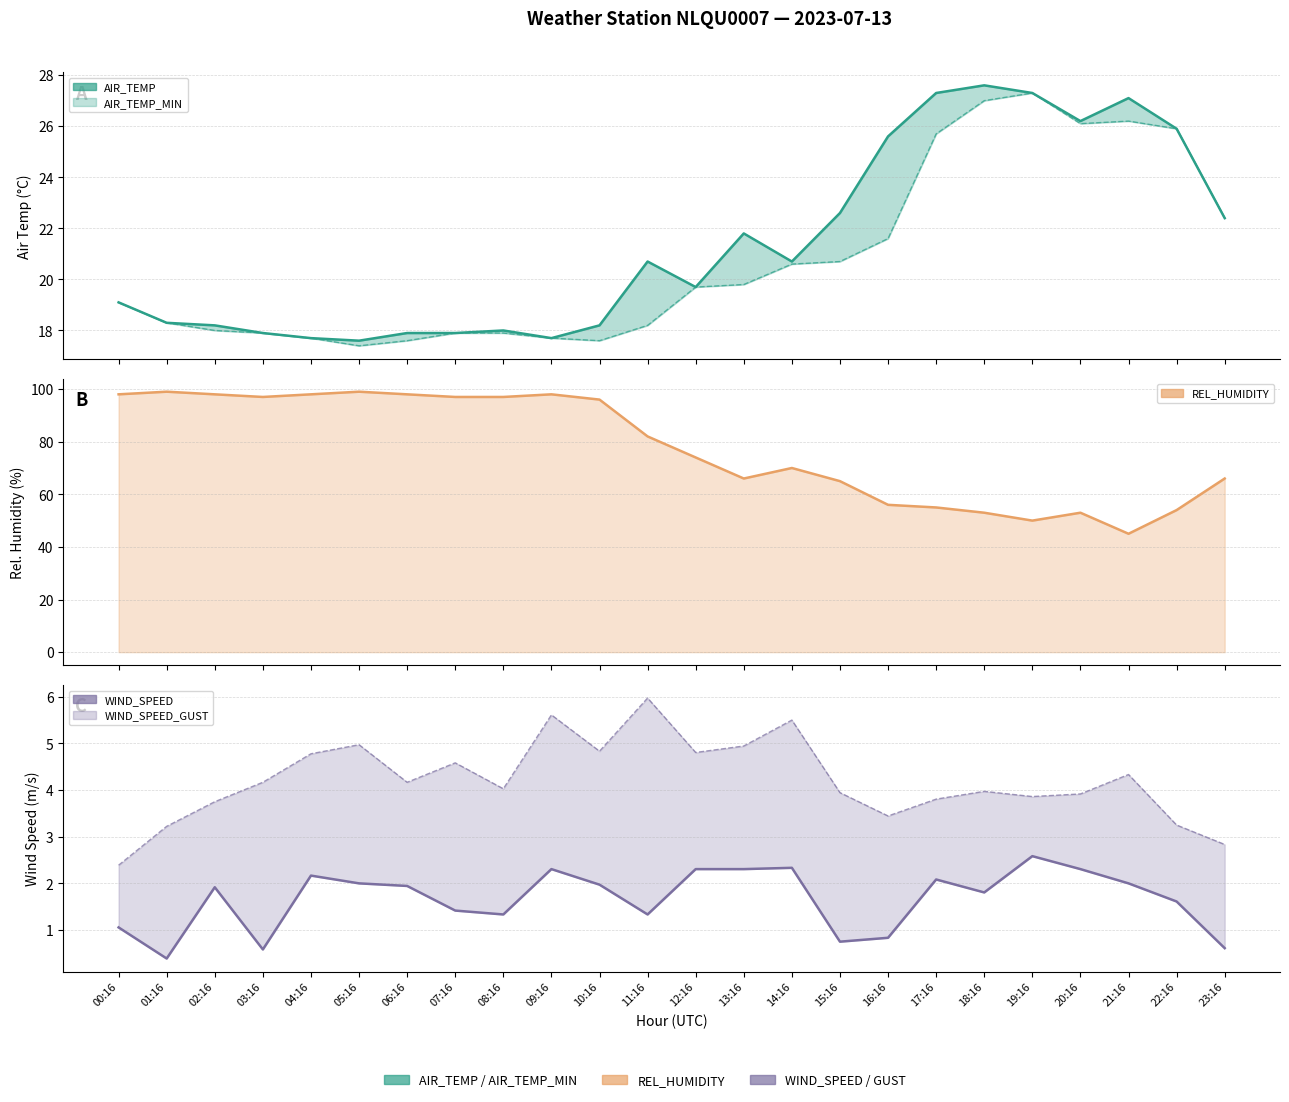

Rank the series by their maximum value, from highest to lowest.

REL_HUMIDITY, AIR_TEMP, AIR_TEMP_MIN, WIND_SPEED_GUST, WIND_SPEED